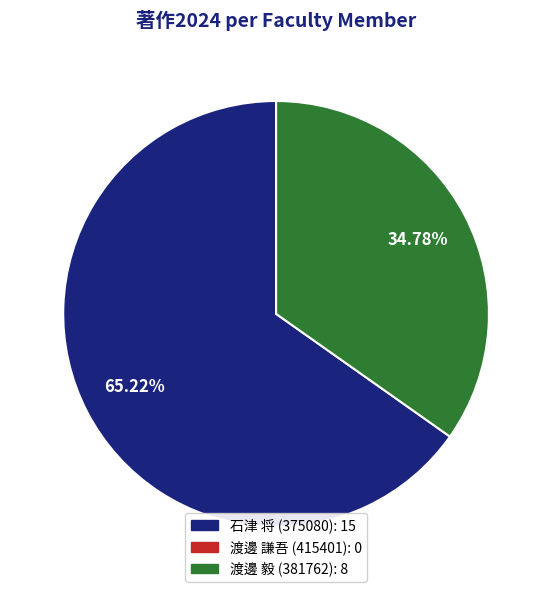

Is there a majority slice in this chart?

Yes